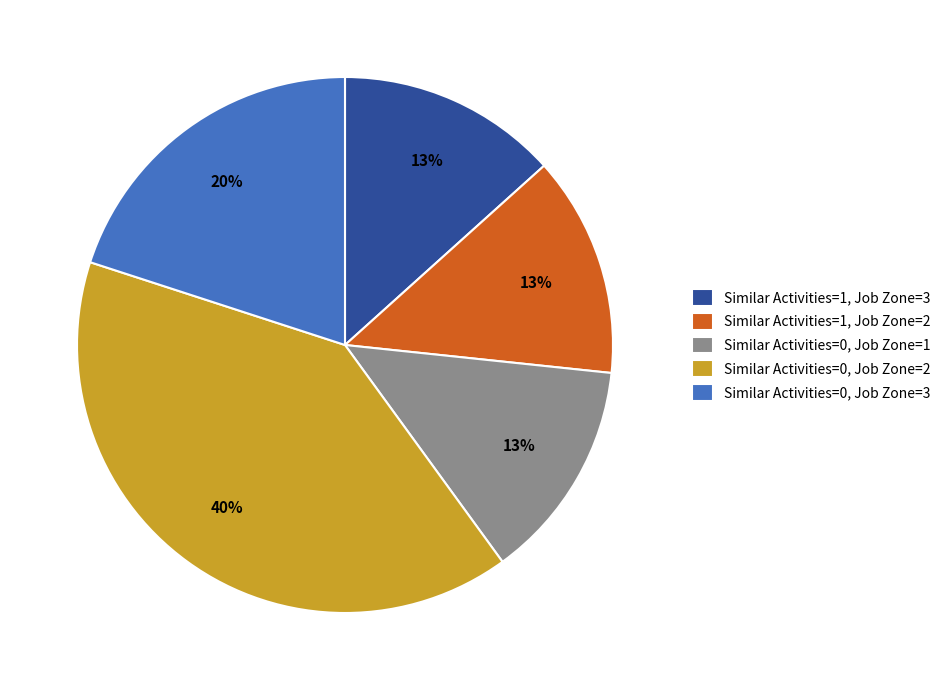

Do Similar Activities=0, Job Zone=3 and Similar Activities=0, Job Zone=2 together represent more than half of the pie?

Yes